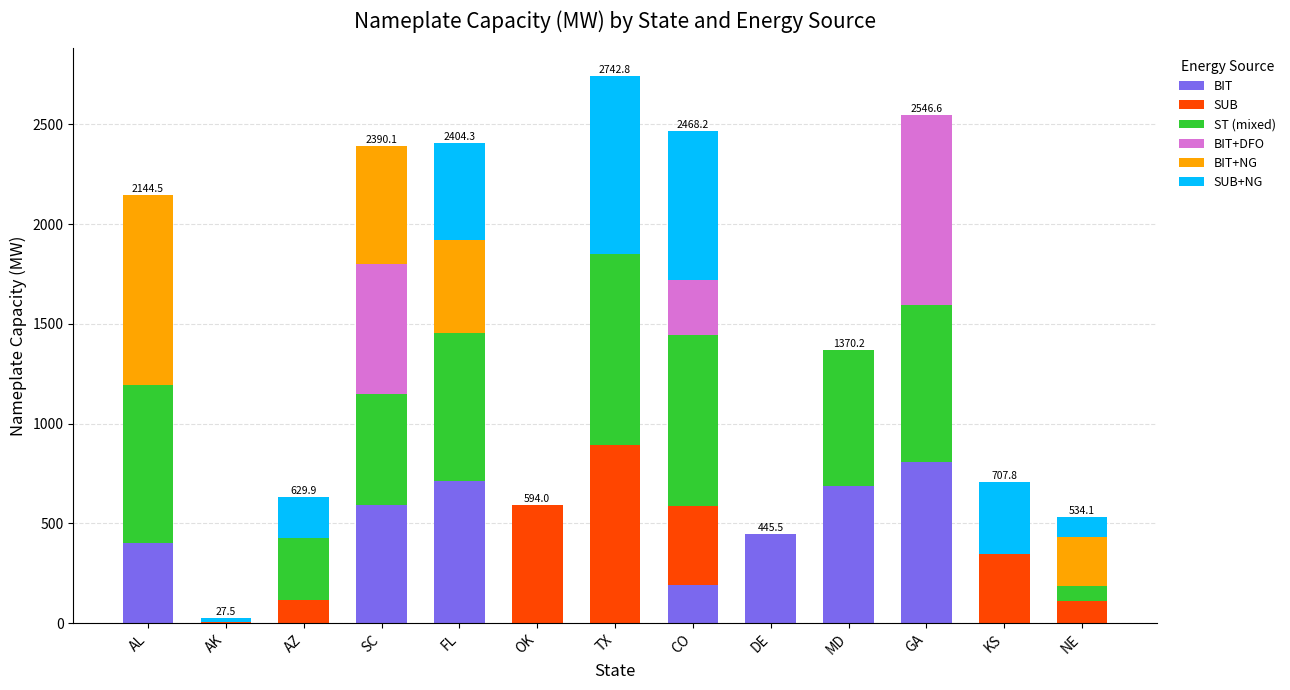

Is it true that BIT equals 590.9 at SC?

True